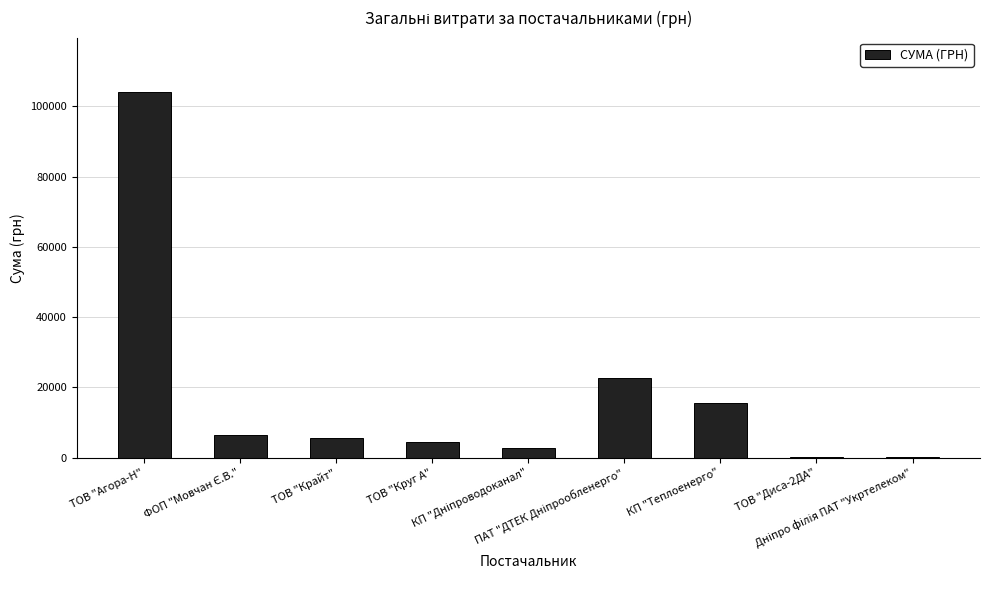

What is the greatest value displayed?

103952.4